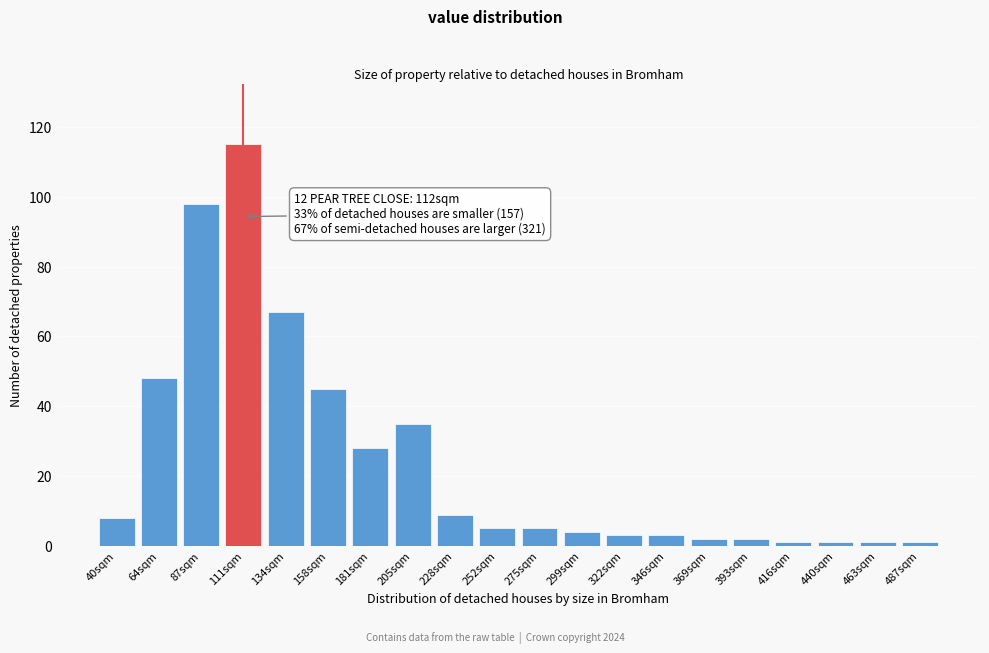

Reading right to left, what are all the values shown in this chart?

1	1	1	1	2	2	3	3	4	5	5	9	35	28	45	67	115	98	48	8